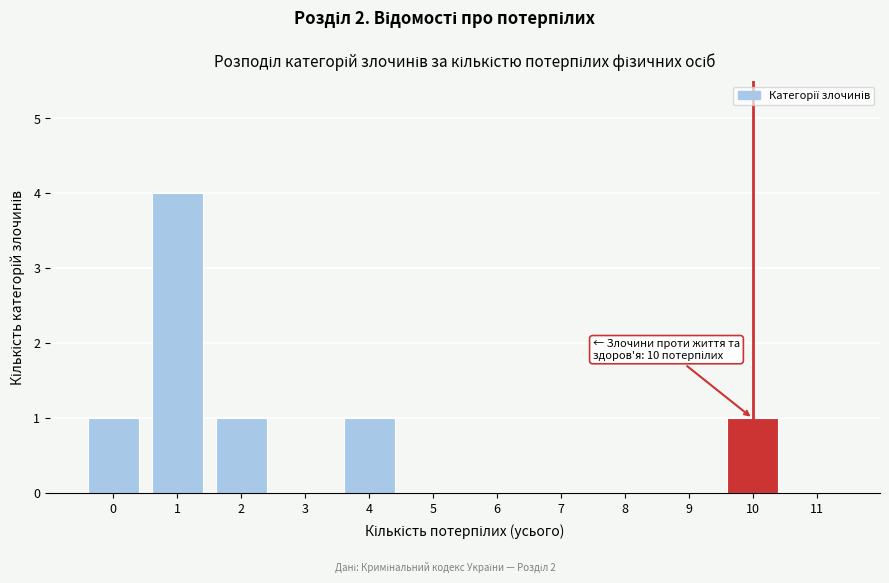

Reading left to right, what are all the values shown in this chart?

0=1	1=4	2=1	3=0	4=1	5=0	6=0	7=0	8=0	9=0	10=1	11=0